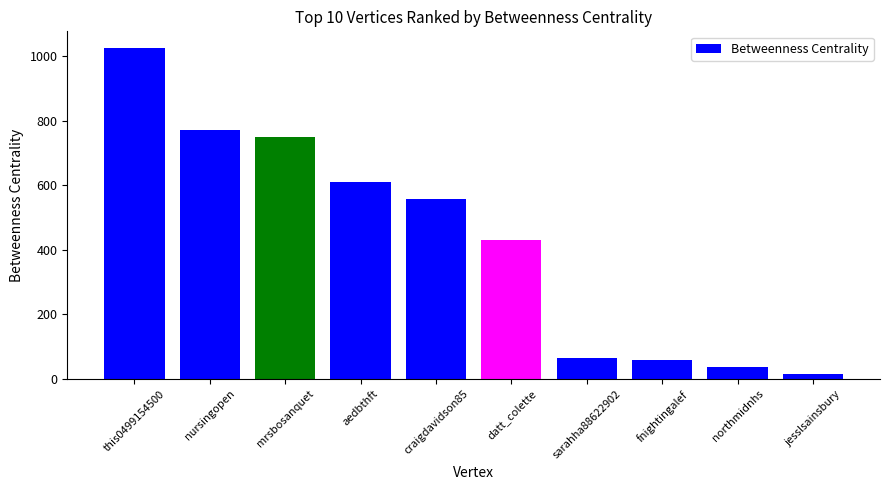

True or false: the data shows 64.6 at sarahha88622902.

True